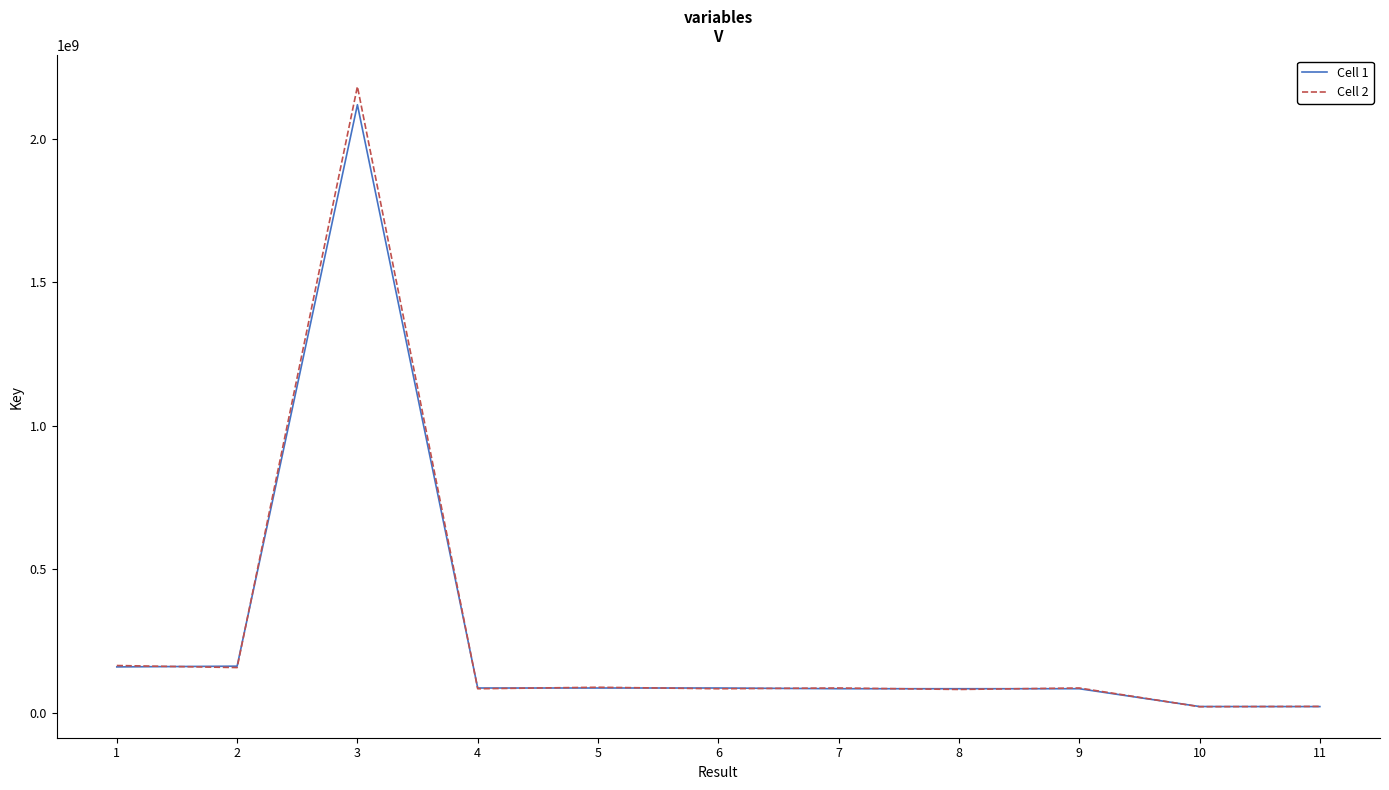

At which category is the sum across all series the highest?

3